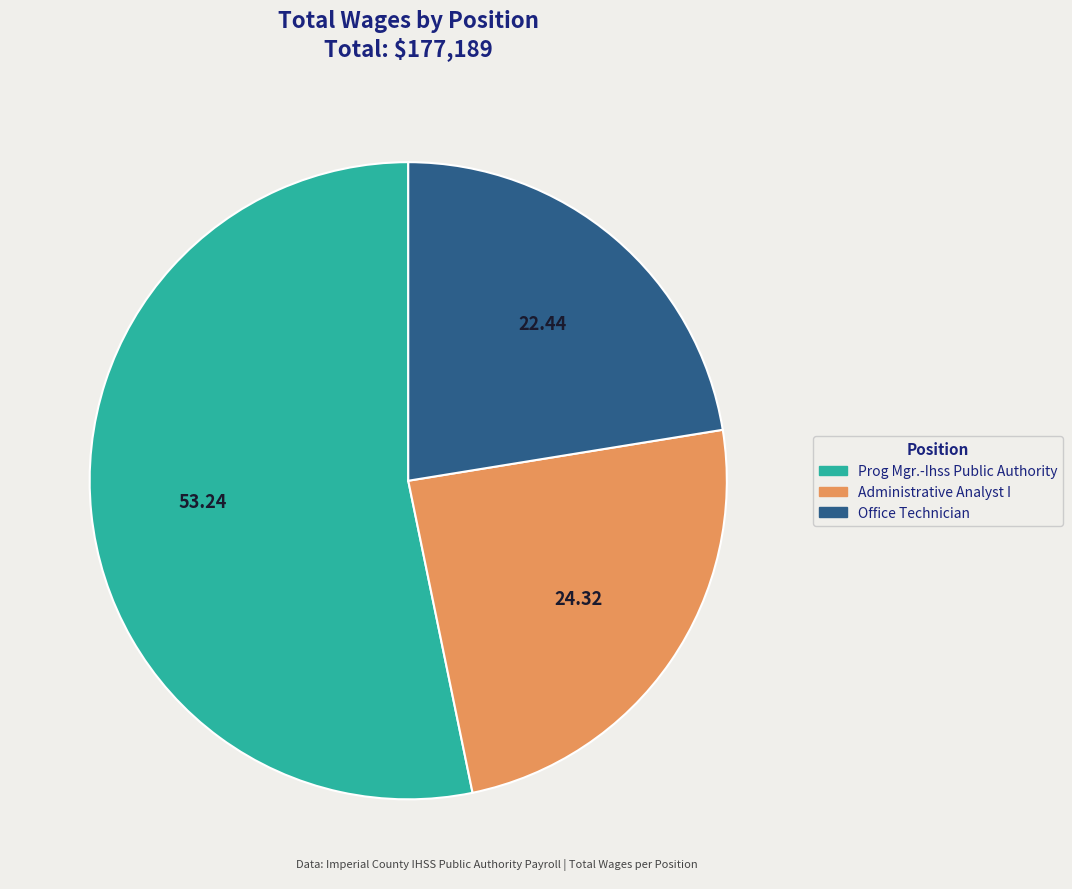

Is the sum of Prog Mgr.-Ihss Public Authority and Office Technician greater than half?

Yes